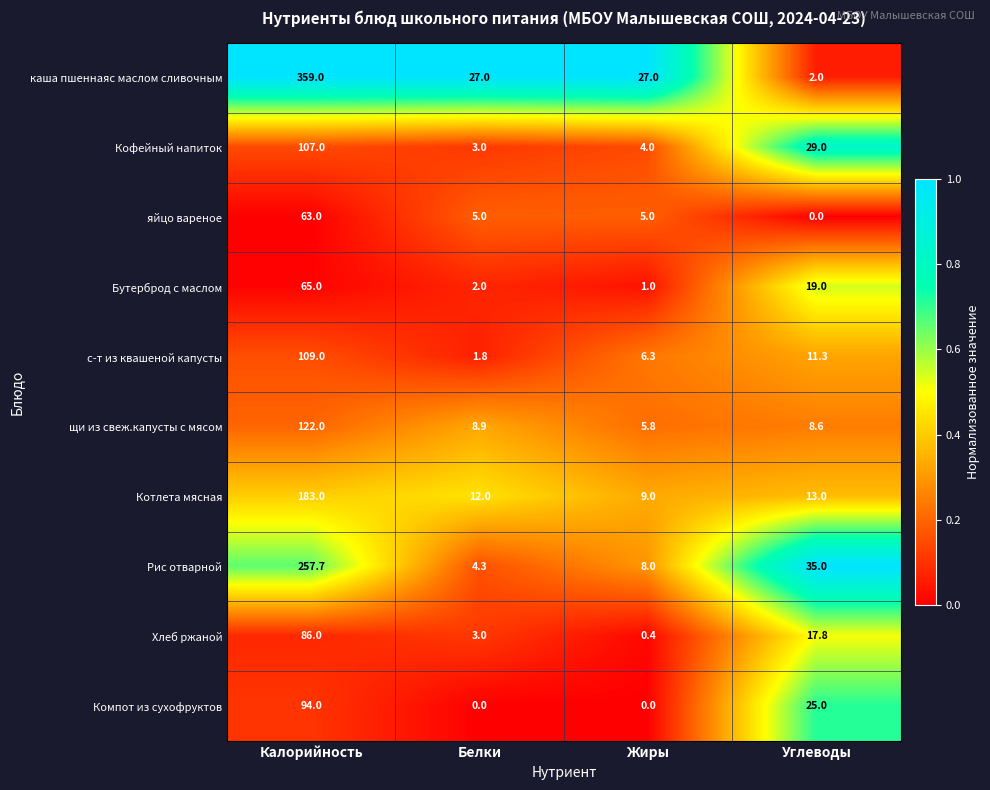

The value of Кофейный напиток at Жиры is 4.0. True or false?

True